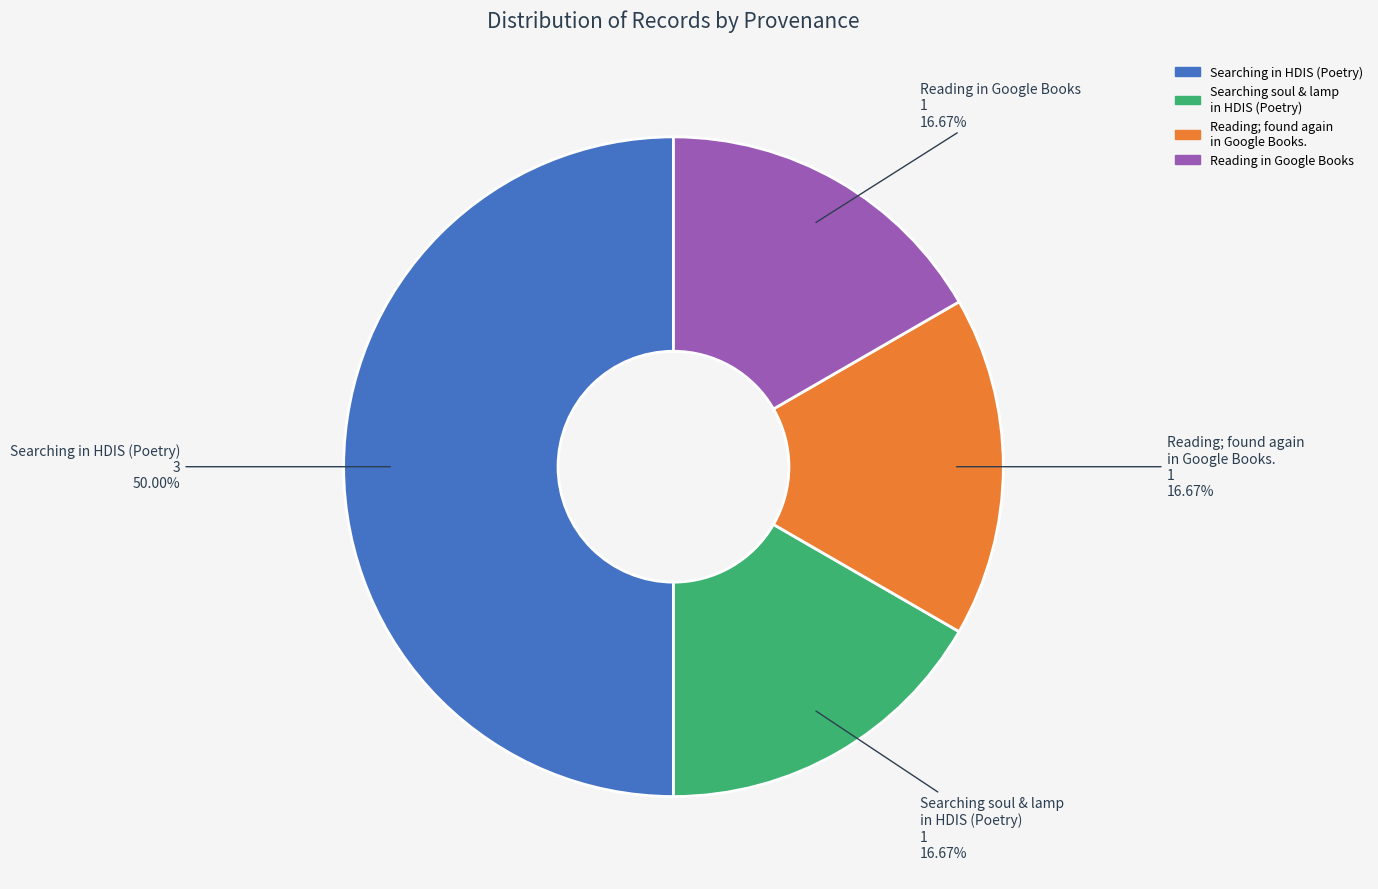

How many segments does this pie chart have?

4